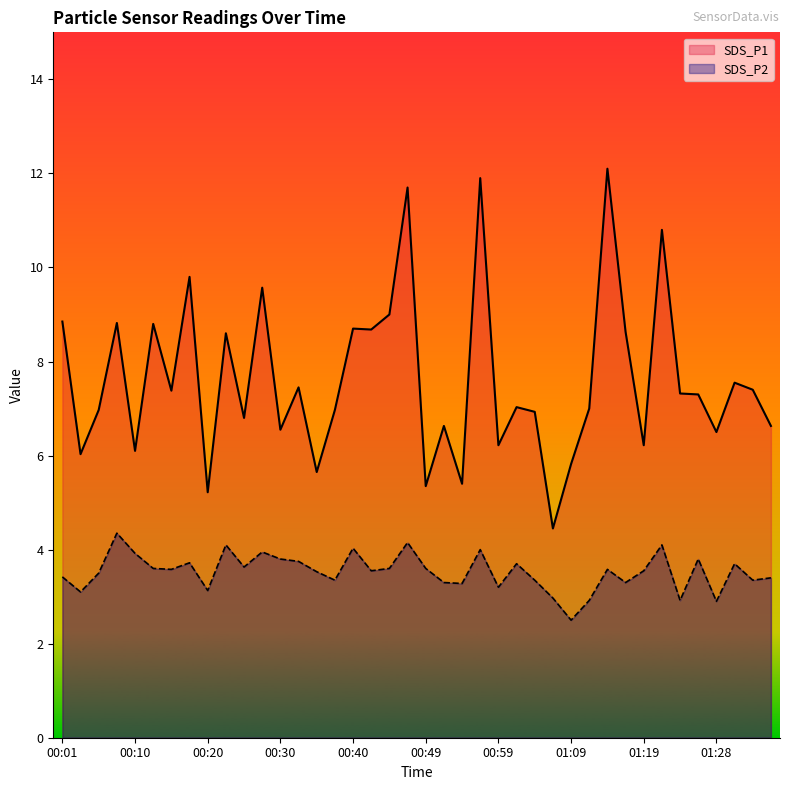

True or false: SDS_P1 and SDS_P2 cross at least once.

False